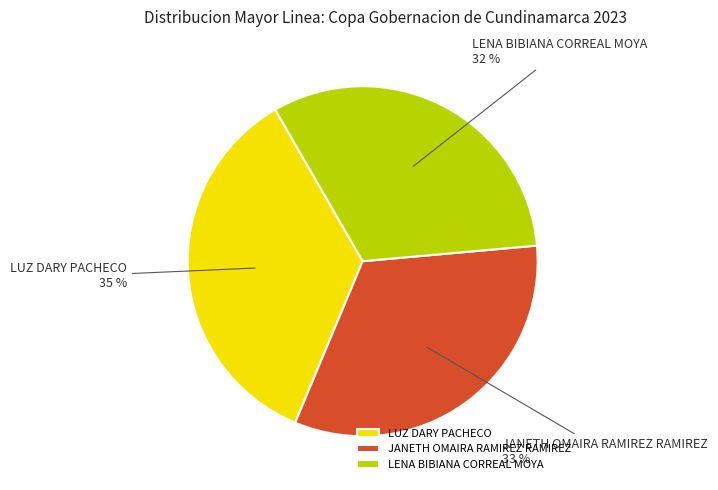

To the nearest percent, what is the combined percentage of JANETH OMAIRA RAMIREZ RAMIREZ and LUZ DARY PACHECO?

68%